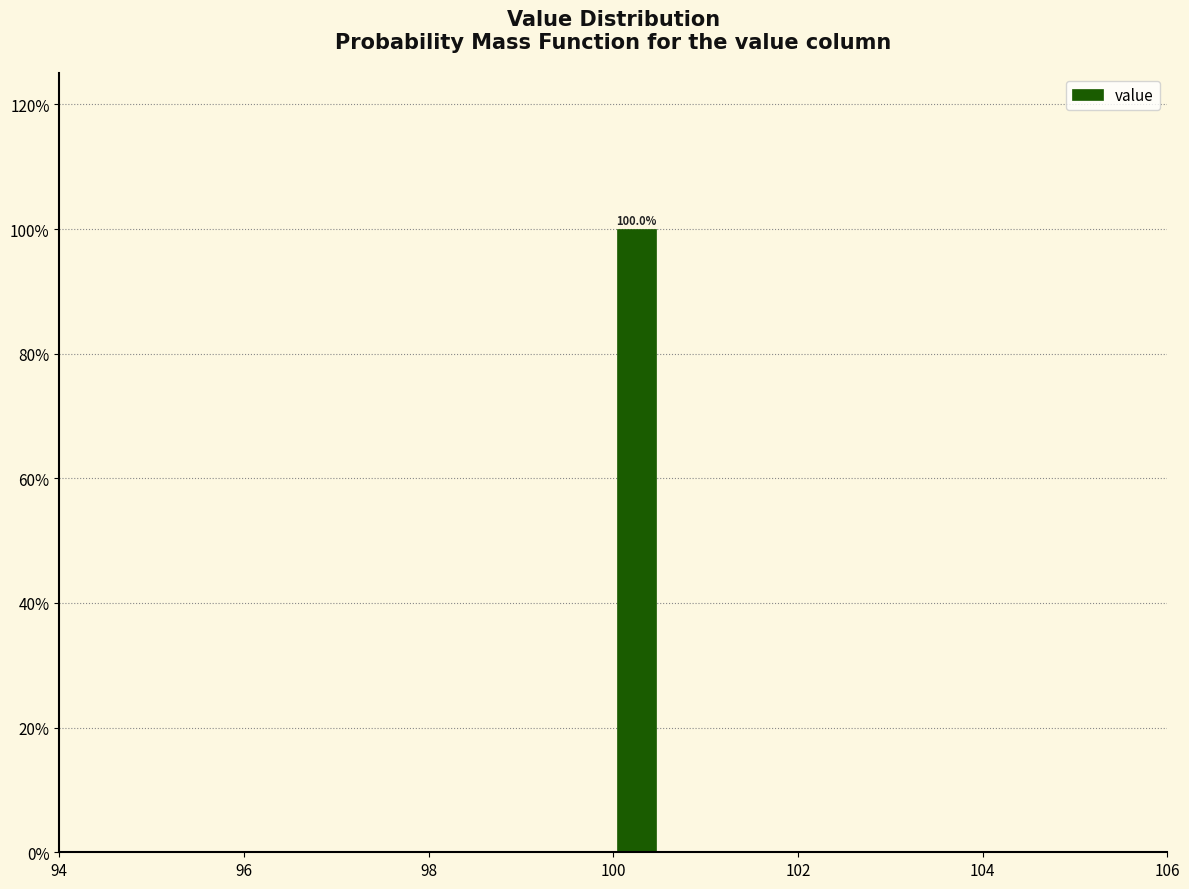

Read against the x-axis, roughly where is the centre of the tallest bar?

100.2